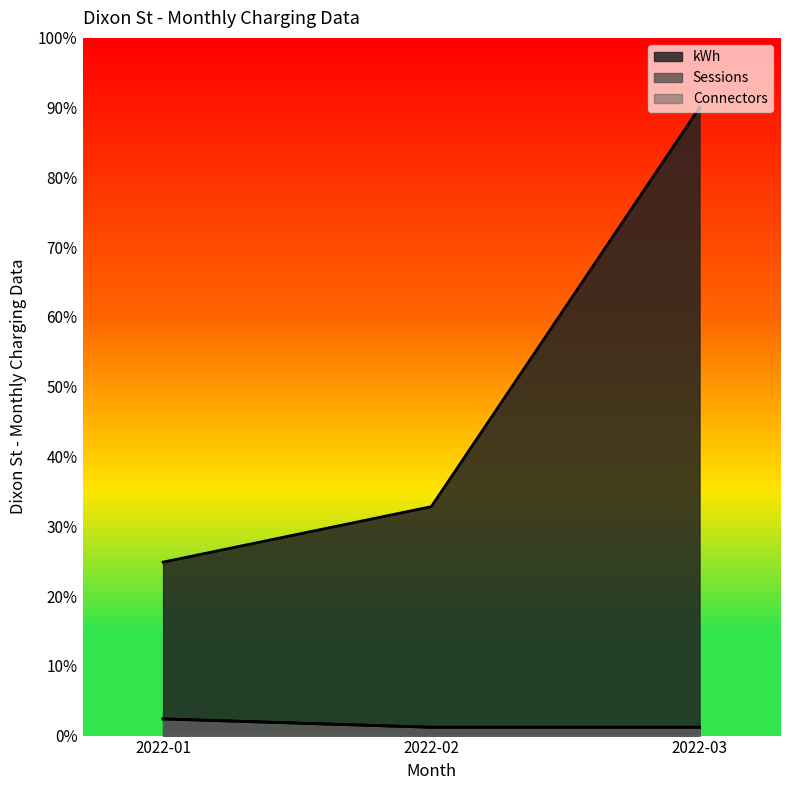

Read the Sessions value at 2022-01.

2.4